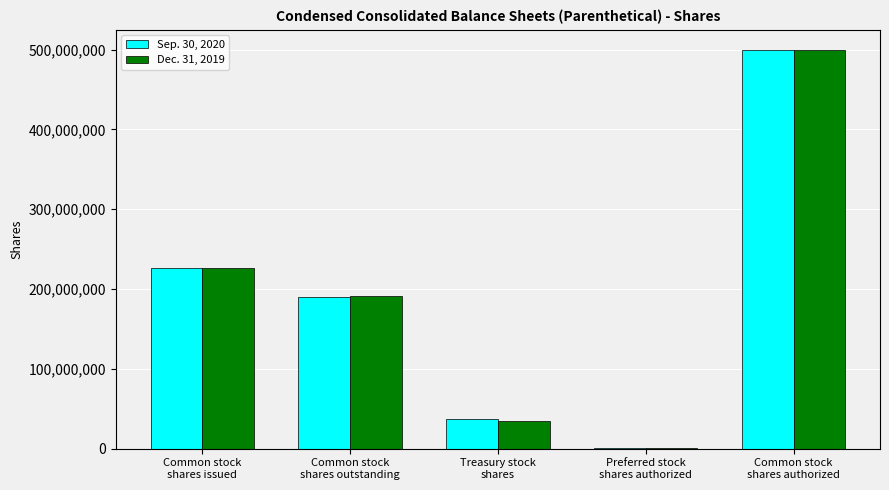

Are the bars grouped side by side (vs. stacked)?

Yes